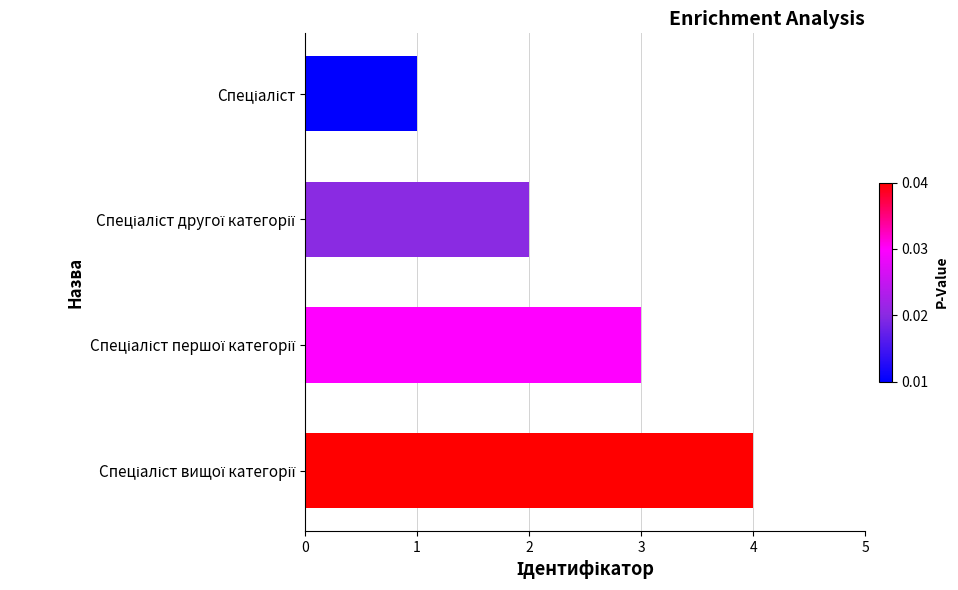

What is the greatest value displayed?

4